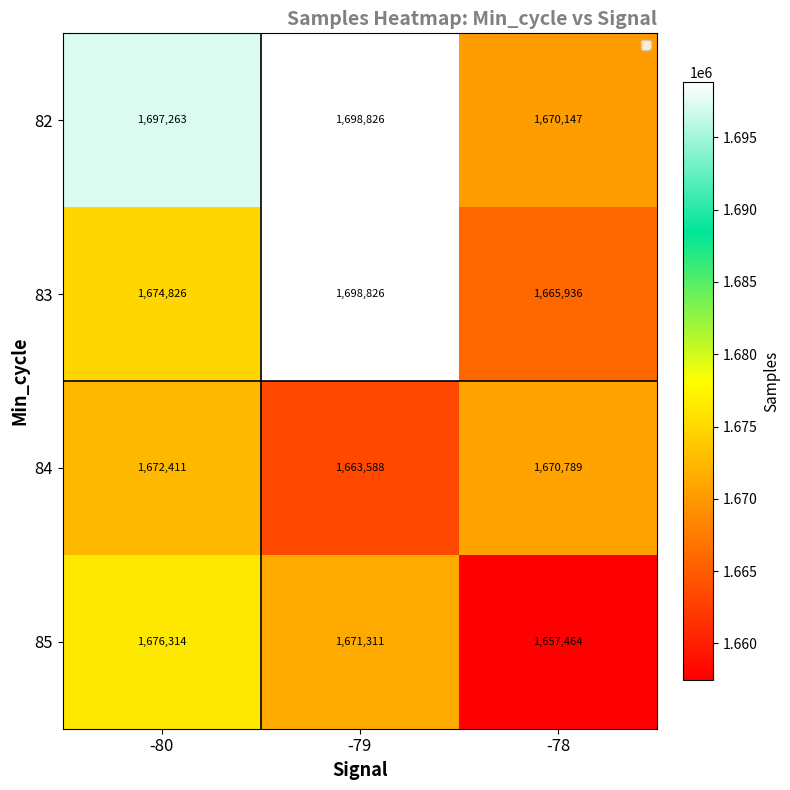

Which series has the widest spread of values?

83